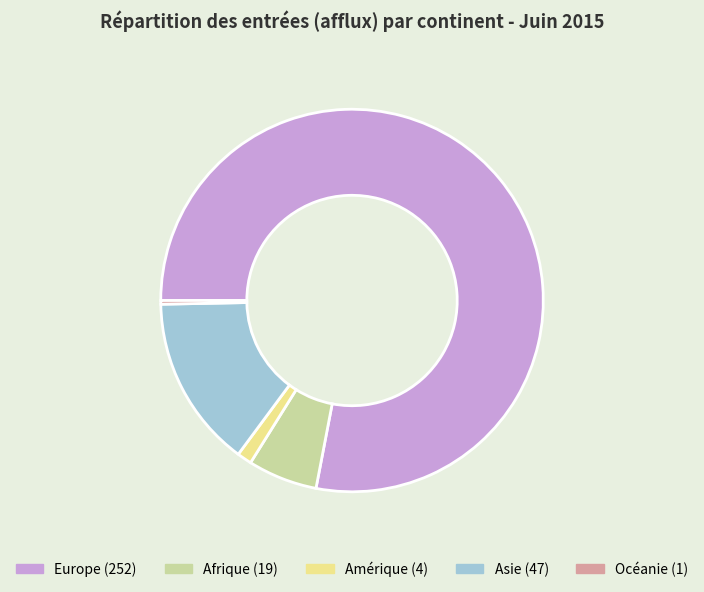

Rank the categories by value from lowest to highest.

Océanie, Amérique, Afrique, Asie, Europe